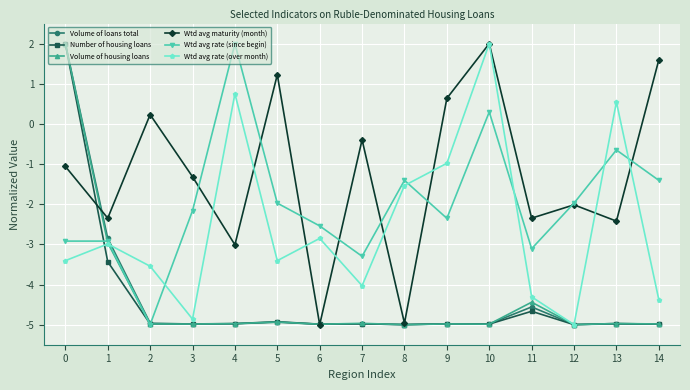

Is it true that Wtd avg maturity (month) equals -0.5 at 1?

False